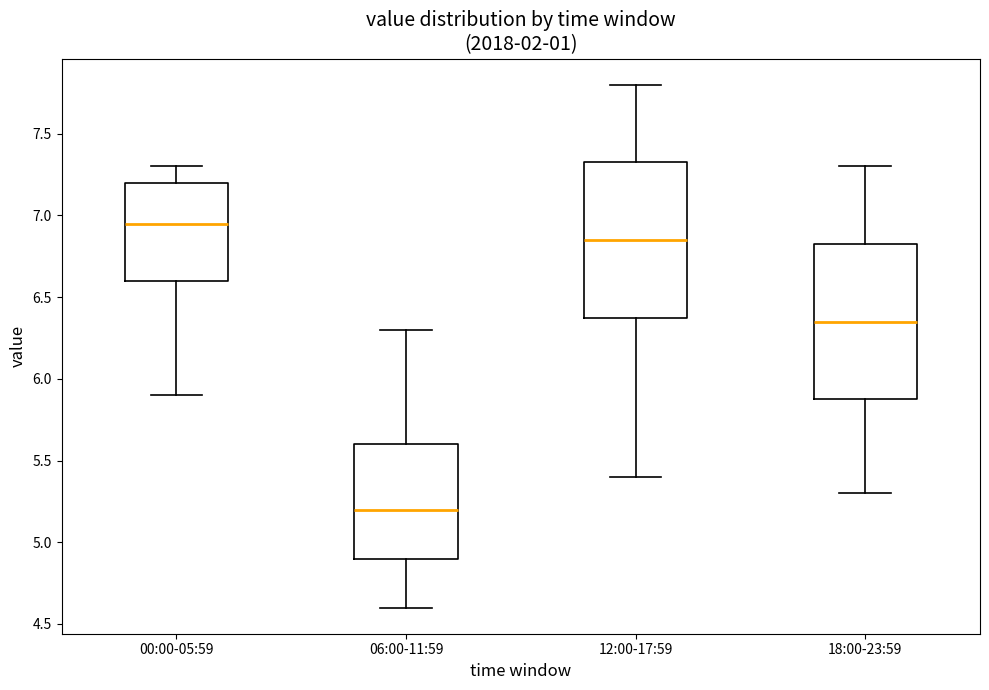

Reading left to right, read every box against the y-axis: the position of its median line, the range the box covers, and the ends of its whiskers. The values are not printed on the chart, so give them approximately, as read against the axis.

00:00-05:59: median 6.95, box 6.60 to 7.20, whiskers 5.90 to 7.30
06:00-11:59: median 5.20, box 4.90 to 5.60, whiskers 4.60 to 6.30
12:00-17:59: median 6.85, box 6.40 to 7.35, whiskers 5.40 to 7.80
18:00-23:59: median 6.35, box 5.90 to 6.85, whiskers 5.30 to 7.30